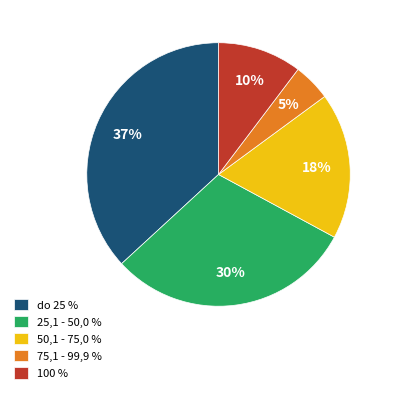

Is it true that do 25 % is 45% of the pie?

False